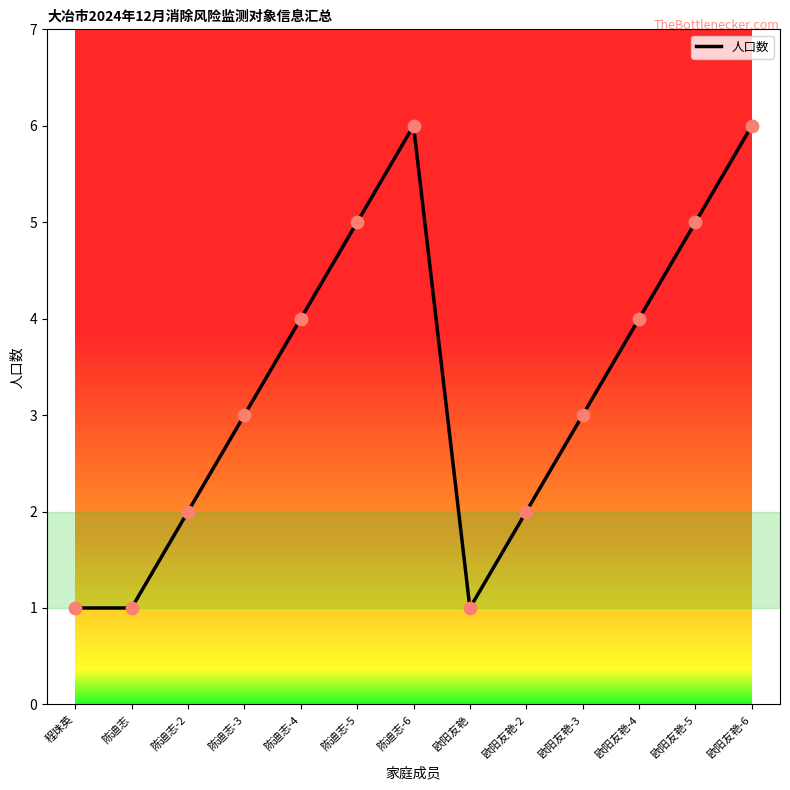

What is the ratio of the value at 陈迪志-5 to the value at 陈迪志-3?

1.7